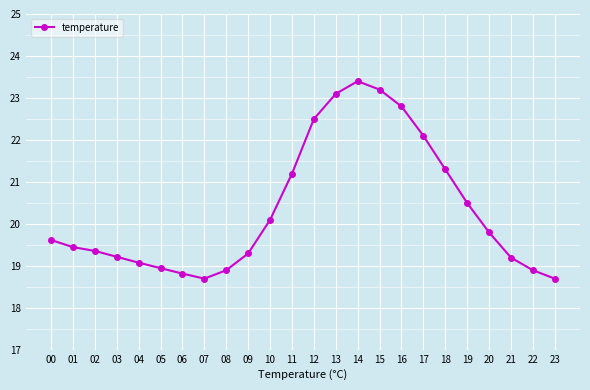

What is the average value?

20.3